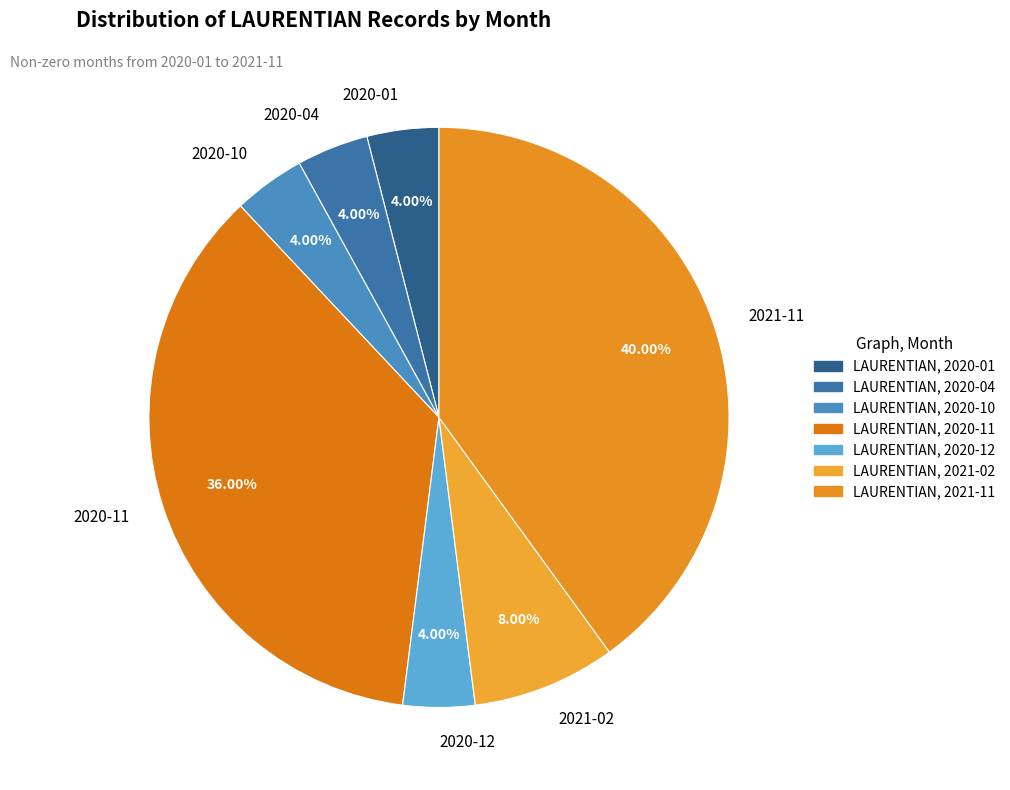

To the nearest percent, what is the difference between the largest and smallest slice percentages?

36%